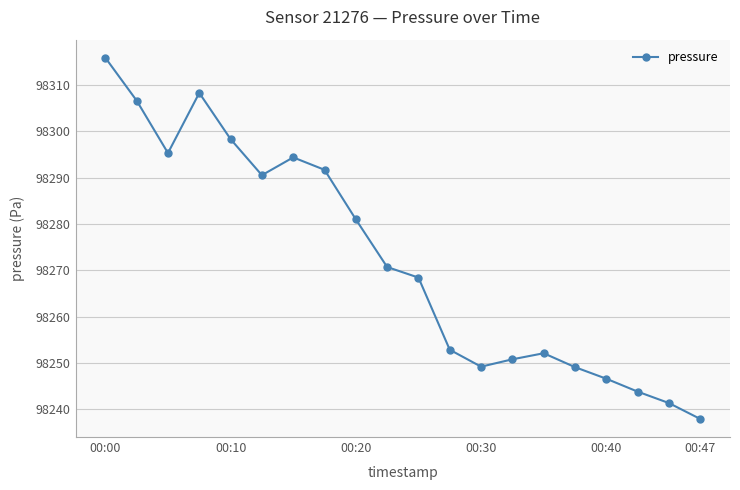

What is the smallest value displayed?

98237.9